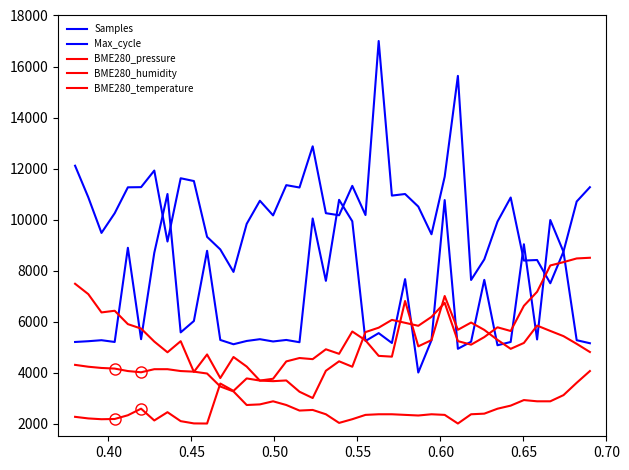

How many series are shown in this chart?

5